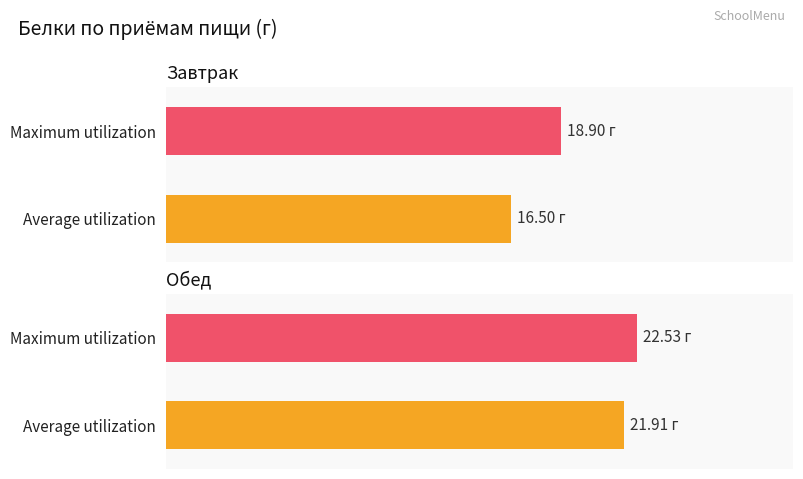

What position from the left is Обед?

2